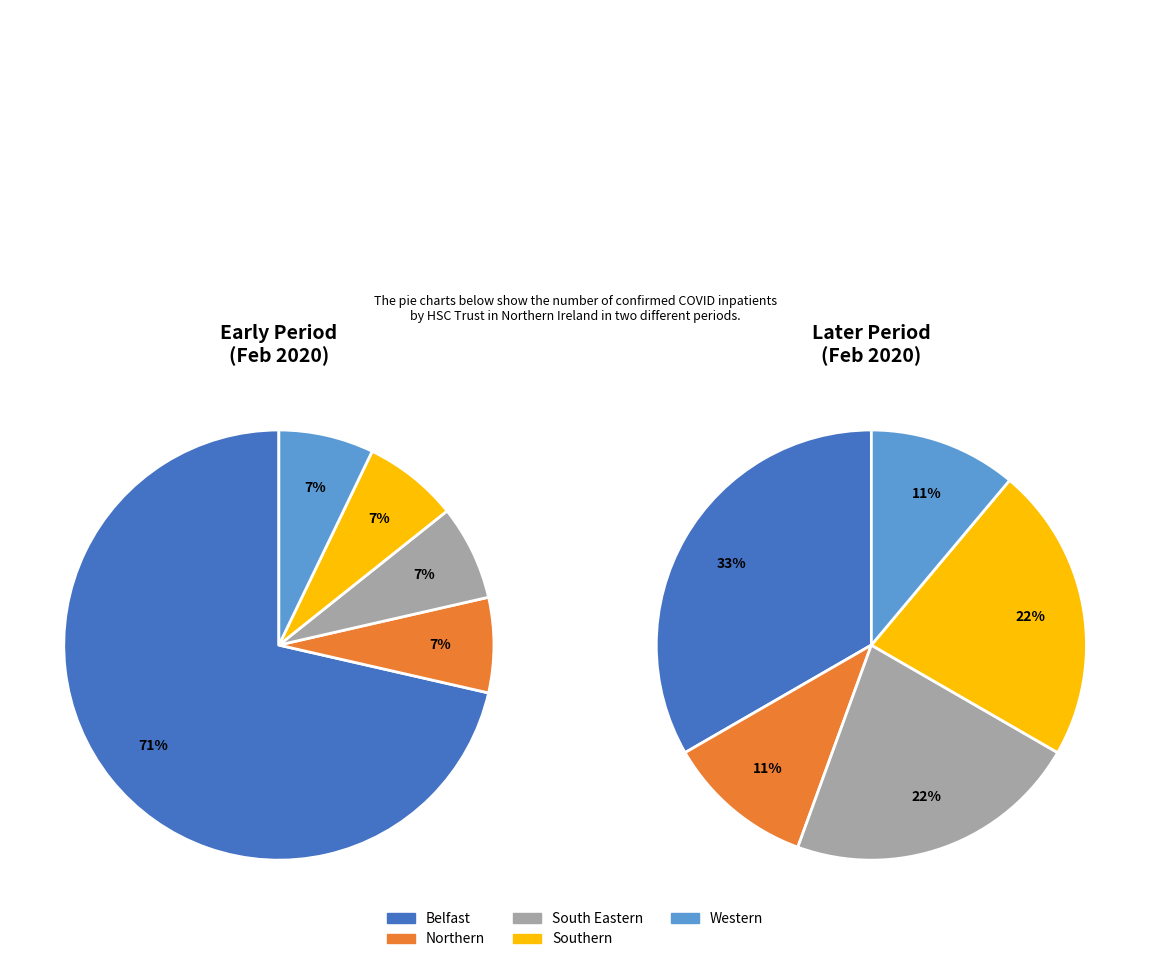

Which category has the smallest portion of the pie?

Northern